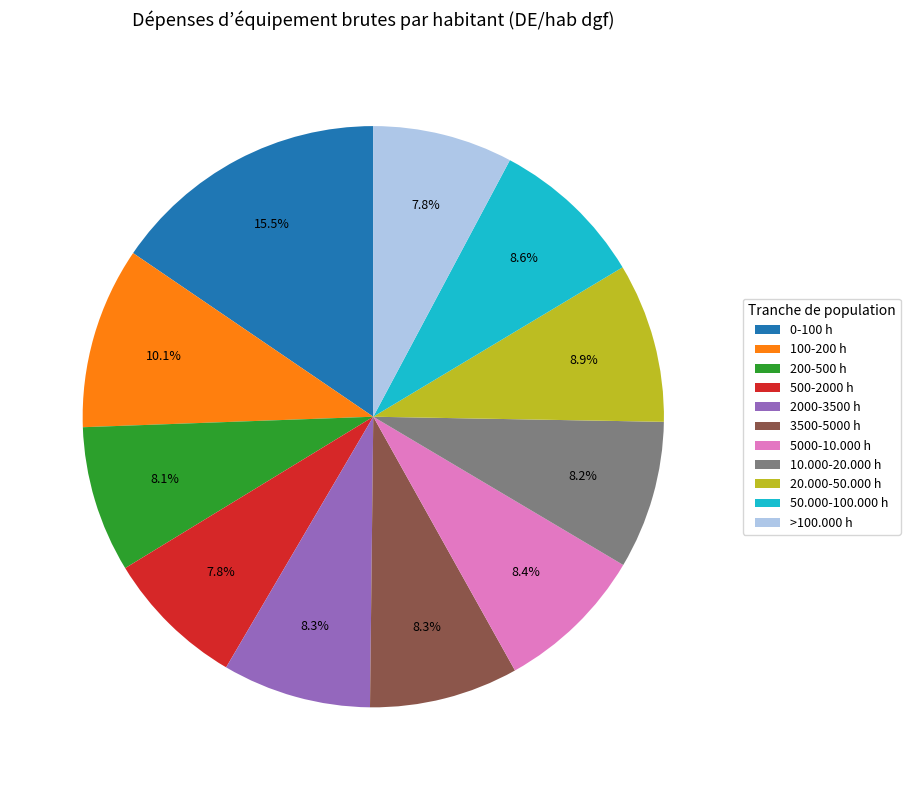

What is the largest slice in the pie chart?

0-100 h